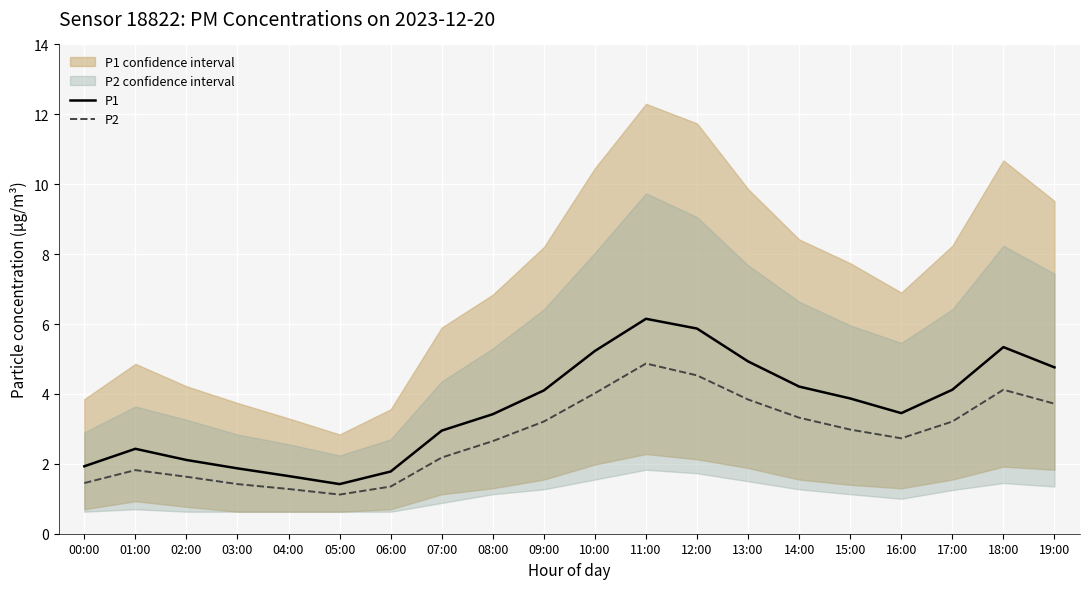

How many lines are shown in the chart?

2